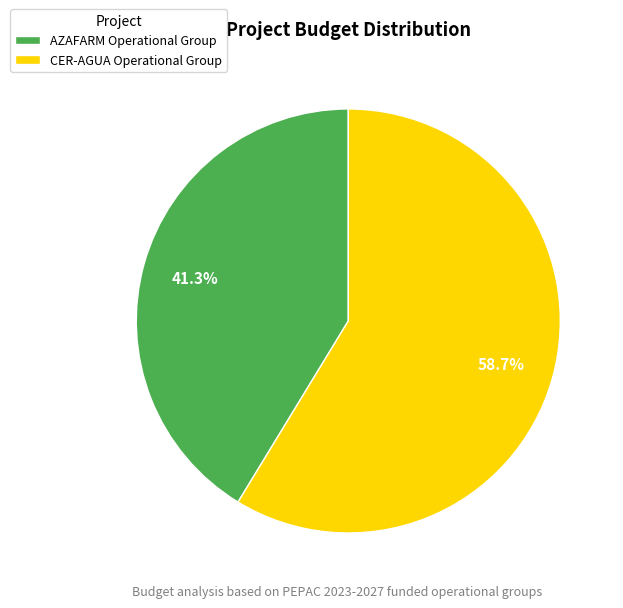

To the nearest percent, what portion does AZAFARM Operational Group represent?

41%